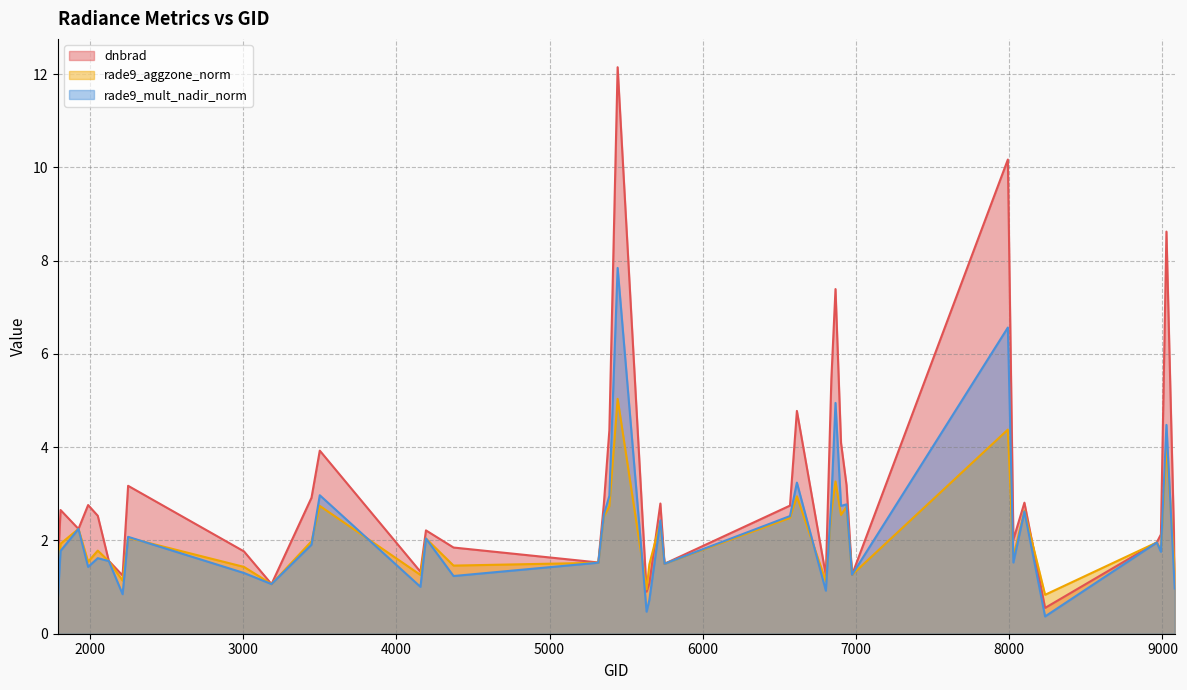

Reading left to right, list all the values displayed in this chart.

dnbrad: 1.4	2.7	2.2	2.8	2.5	1.6	1.3	3.2	1.8	1.1	2.9	3.9	1.3	2.2	1.8	1.5	2.8	4.4	12.2	0.9	1.1	2.8	1.5	2.7	4.8	1.3	5.5	7.4	4.1	3.2	1.3	10.2	2.0	2.8	0.6	2.0	2.1	8.6	1.5
rade9_aggzone_norm: 1.1	1.9	2.2	1.5	1.8	1.6	1.1	2.1	1.4	1.1	2.0	2.7	1.3	2.0	1.5	1.5	2.5	2.7	5.0	1.0	1.5	2.4	1.5	2.5	2.9	1.1	2.6	3.3	2.5	2.7	1.3	4.4	1.7	2.6	0.8	2.0	1.8	4.0	1.4
rade9_mult_nadir_norm: 0.7	1.8	2.2	1.4	1.6	1.6	0.8	2.1	1.3	1.1	1.9	3.0	1.0	2.0	1.2	1.5	2.6	3.0	7.8	0.5	0.7	2.4	1.5	2.5	3.2	0.9	2.9	5.0	2.7	2.8	1.3	6.6	1.5	2.6	0.4	2.0	1.8	4.5	1.0